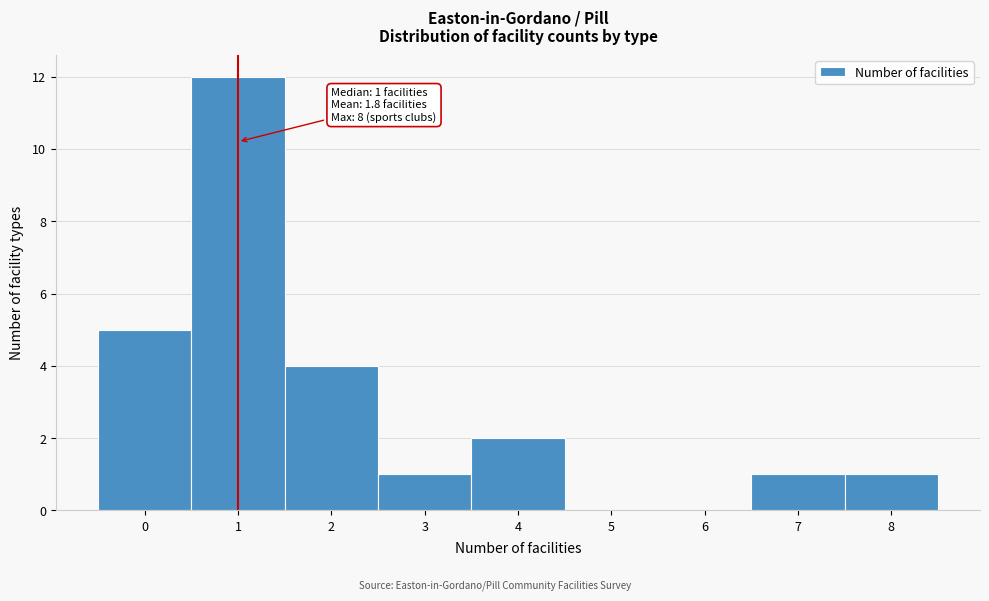

Which range on the x-axis has the tallest bar?

0.5 to 1.5